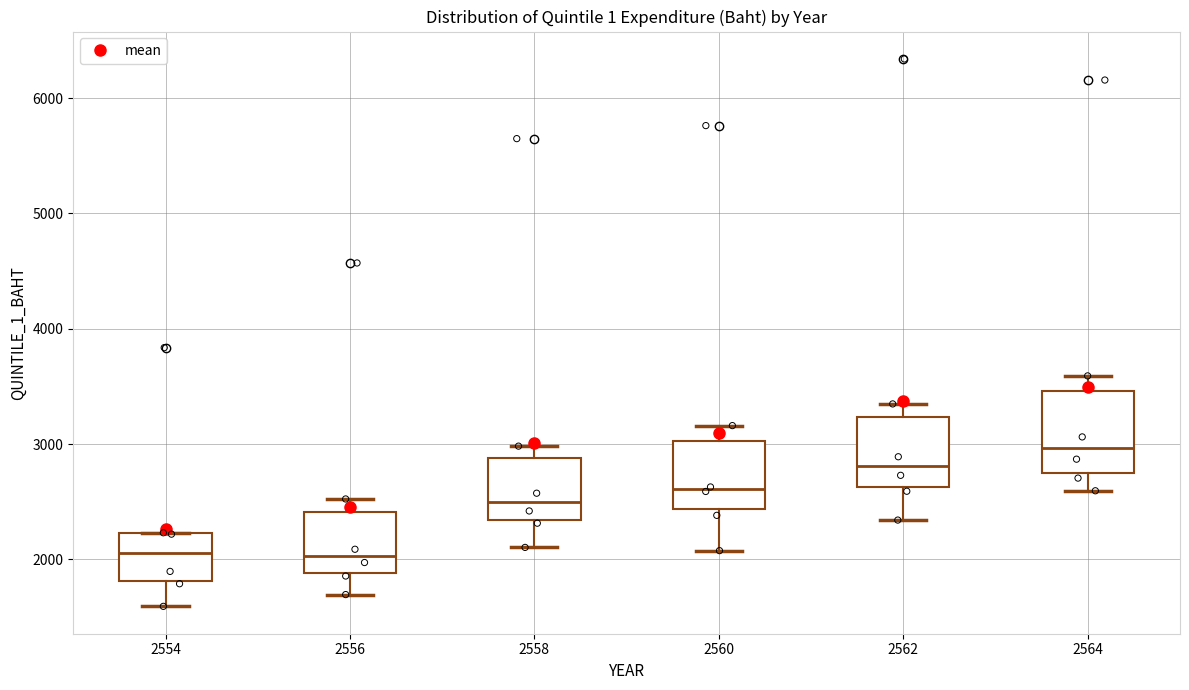

Reading left to right, read every box against the y-axis: the position of its median line, the range the box covers, and the ends of its whiskers. The values are not printed on the chart, so give them approximately, as read against the axis.

2554: median 2100, box 1800 to 2200, whiskers 1600 to 2200
2556: median 2000, box 1900 to 2400, whiskers 1700 to 2500
2558: median 2500, box 2300 to 2900, whiskers 2100 to 3000
2560: median 2600, box 2400 to 3000, whiskers 2100 to 3200
2562: median 2800, box 2600 to 3200, whiskers 2300 to 3300
2564: median 3000, box 2700 to 3500, whiskers 2600 to 3600